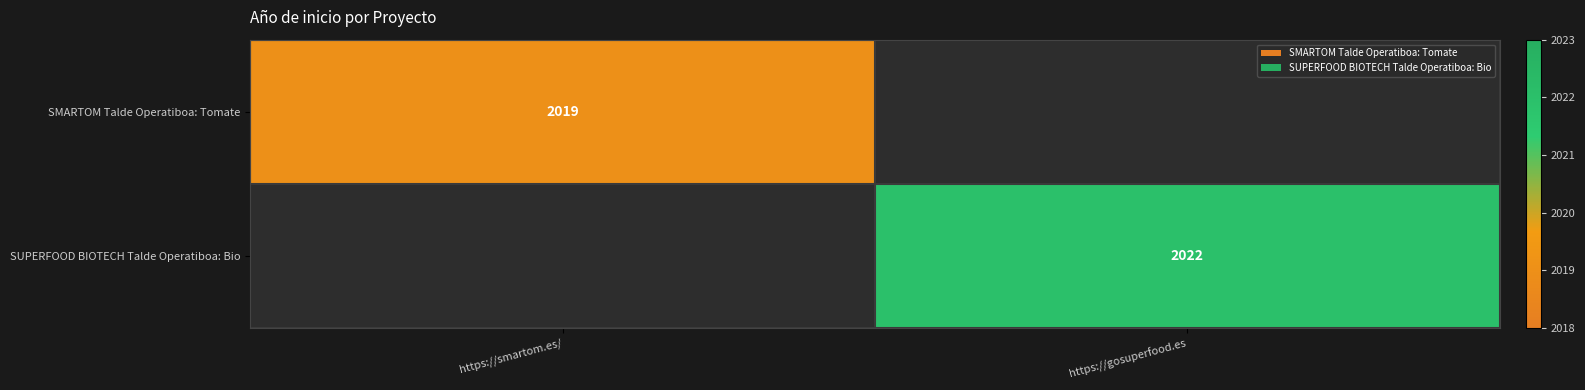

Which has a higher value, https://smartom.es/ or https://gosuperfood.es?

https://gosuperfood.es